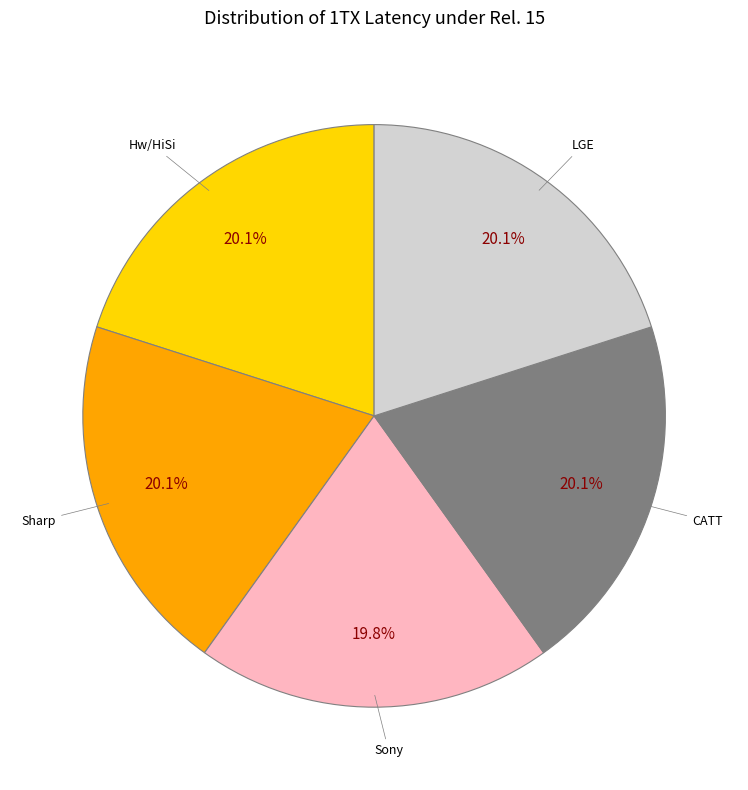

Count the number of slices in the pie.

5